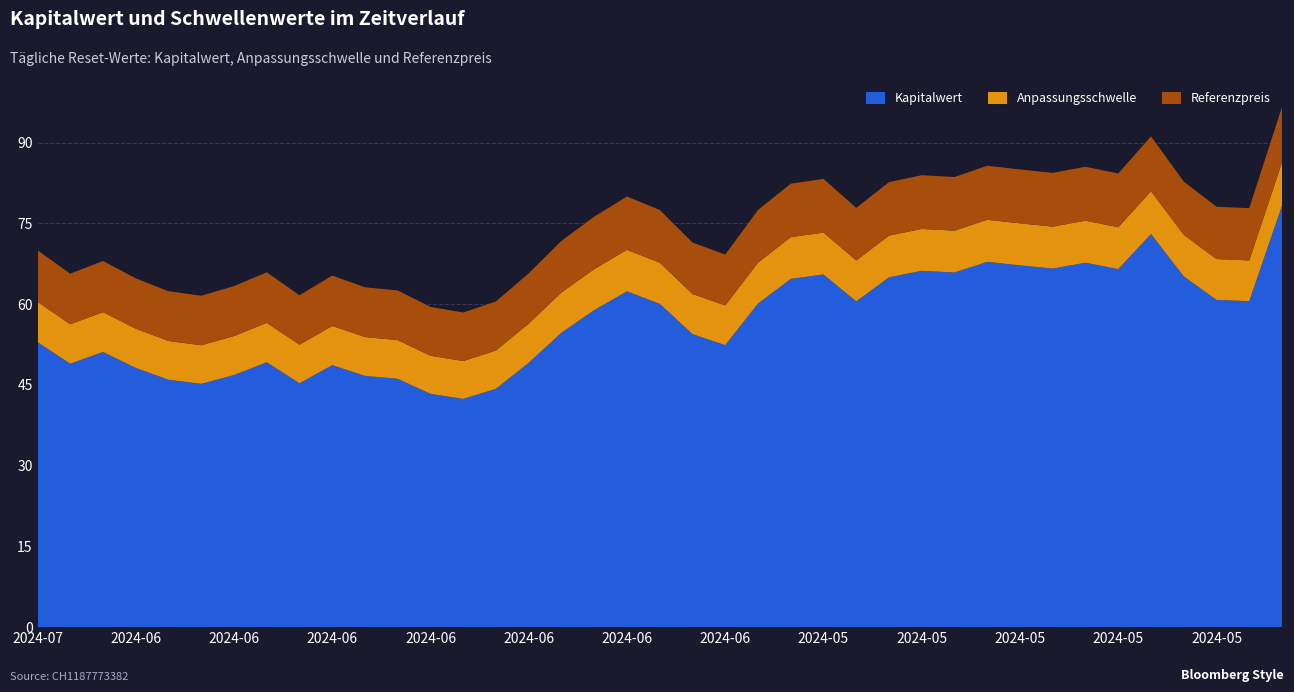

Reading left to right, list all the values displayed in this chart.

Kapitalwert: 53.0	48.9	51.1	48.2	46.0	45.2	46.8	49.2	45.3	48.7	46.7	46.1	43.3	42.4	44.3	49.1	54.7	58.9	62.4	60.1	54.5	52.4	60.1	64.7	65.5	60.5	65.0	66.2	65.9	67.9	67.2	66.6	67.7	66.5	73.0	65.2	60.8	60.6	78.3
Anpassungsschwelle: 7.5	7.3	7.4	7.3	7.2	7.2	7.2	7.3	7.2	7.3	7.2	7.2	7.1	7.0	7.1	7.3	7.5	7.6	7.7	7.6	7.4	7.4	7.6	7.8	7.8	7.6	7.8	7.8	7.8	7.8	7.8	7.8	7.8	7.8	8.0	7.7	7.6	7.6	8.0
Referenzpreis: 9.6	9.4	9.5	9.4	9.2	9.2	9.3	9.4	9.2	9.3	9.2	9.2	9.1	9.0	9.1	9.3	9.6	9.8	9.9	9.8	9.6	9.5	9.8	9.9	10.0	9.8	9.9	10.0	10.0	10.0	10.0	10.0	10.0	10.0	10.2	9.9	9.7	9.7	10.3